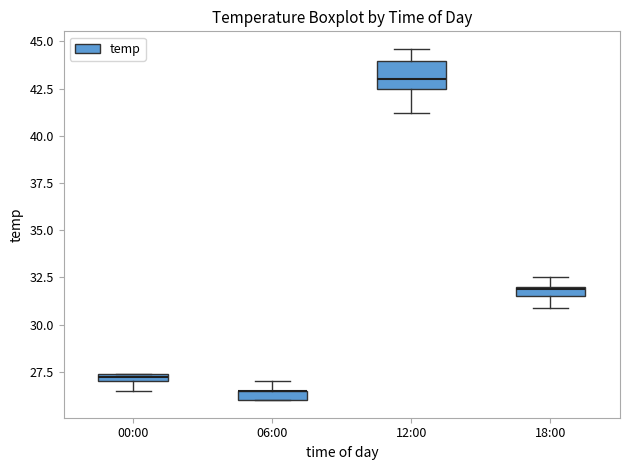

Where is the lower edge of the box for 12:00 on the y-axis? The values are not printed on the chart, so give them approximately, as read against the axis.

42.5